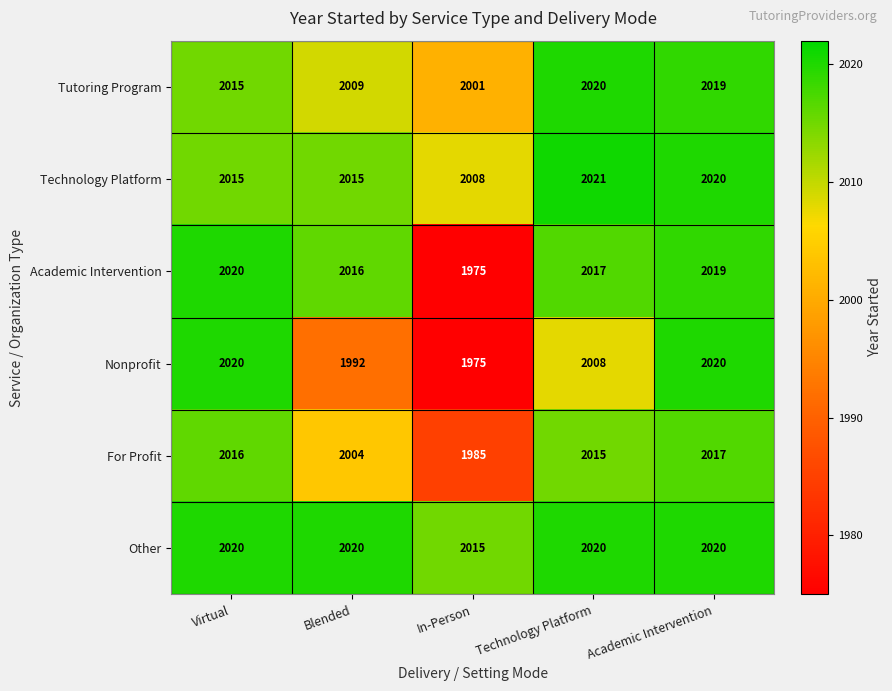

Reading right to left, extract all data points from this chart.

Tutoring Program: Academic Intervention=2019	Technology Platform=2020	In-Person=2001	Blended=2009	Virtual=2015
Technology Platform: Academic Intervention=2020	Technology Platform=2021	In-Person=2008	Blended=2015	Virtual=2015
Academic Intervention: Academic Intervention=2019	Technology Platform=2017	In-Person=1975	Blended=2016	Virtual=2020
Nonprofit: Academic Intervention=2020	Technology Platform=2008	In-Person=1975	Blended=1992	Virtual=2020
For Profit: Academic Intervention=2017	Technology Platform=2015	In-Person=1985	Blended=2004	Virtual=2016
Other: Academic Intervention=2020	Technology Platform=2020	In-Person=2015	Blended=2020	Virtual=2020